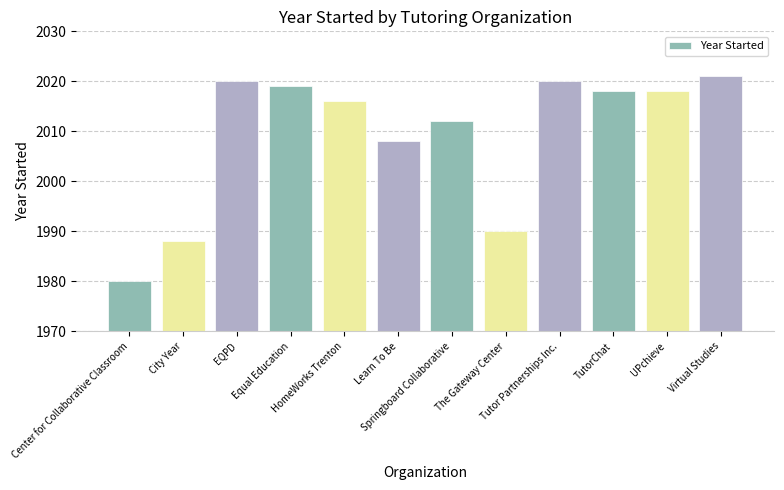

Are the bars grouped side by side (vs. stacked)?

No